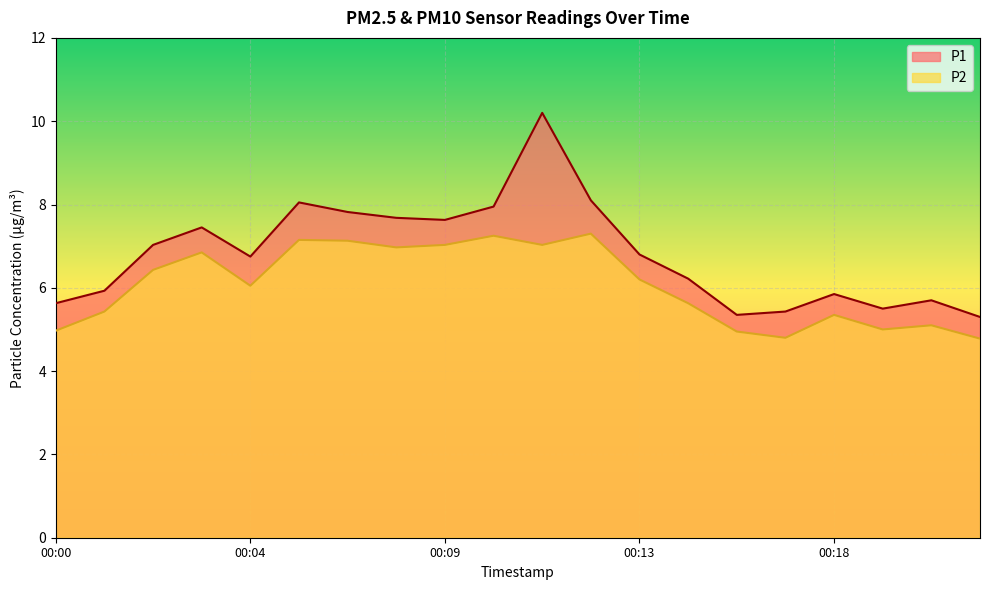

At which category is the sum across all series the highest?

00:11